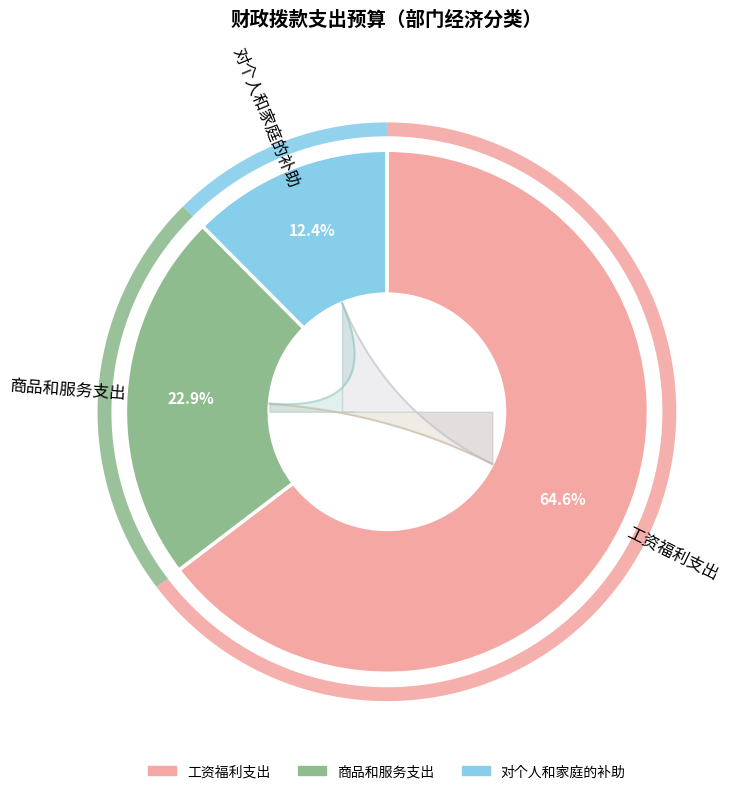

Which has a higher value, 对个人和家庭的补助 or 工资福利支出?

工资福利支出